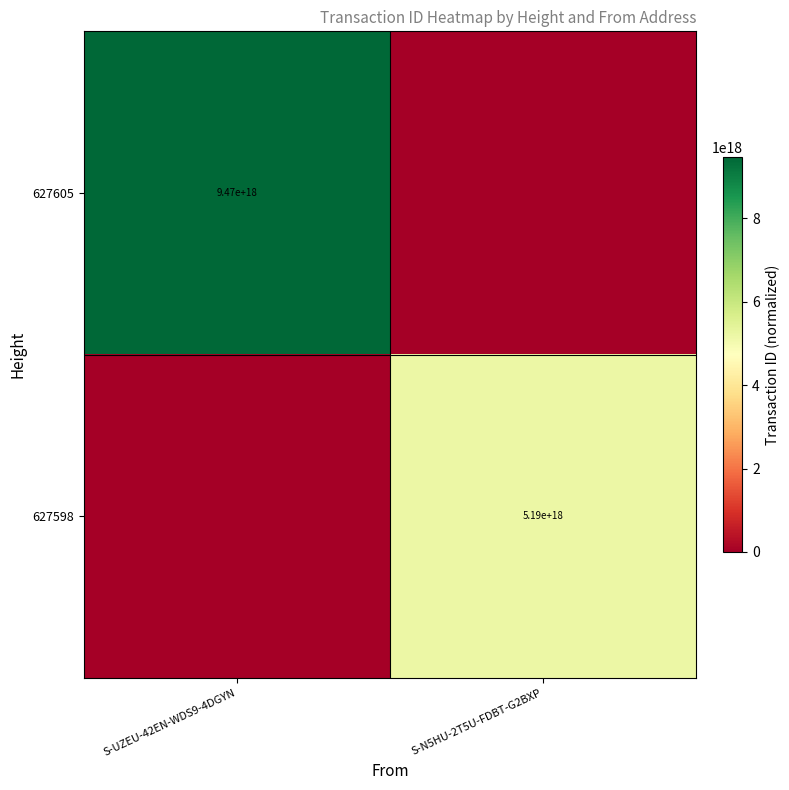

The value of 627605 at S-UZEU-42EN-WDS9-4DGYN is 13038657211524423680. True or false?

False